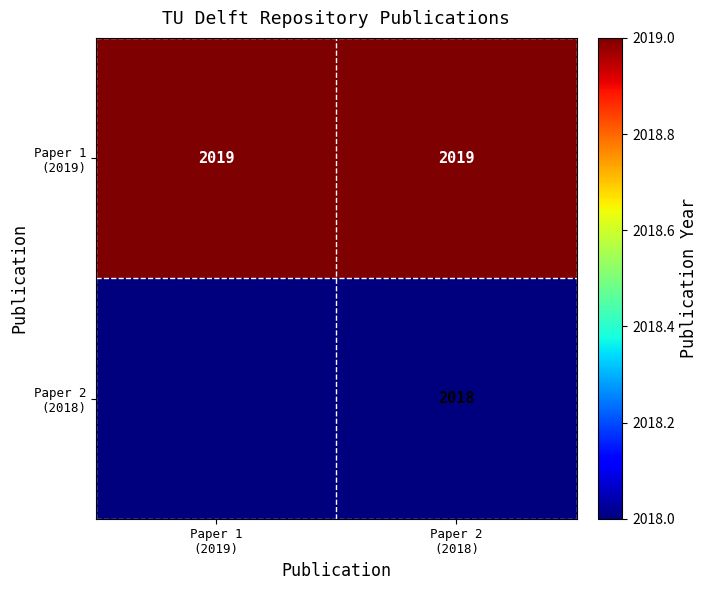

Which category has the highest value in the Paper 2 (2018) series?

Paper 2 (2018)